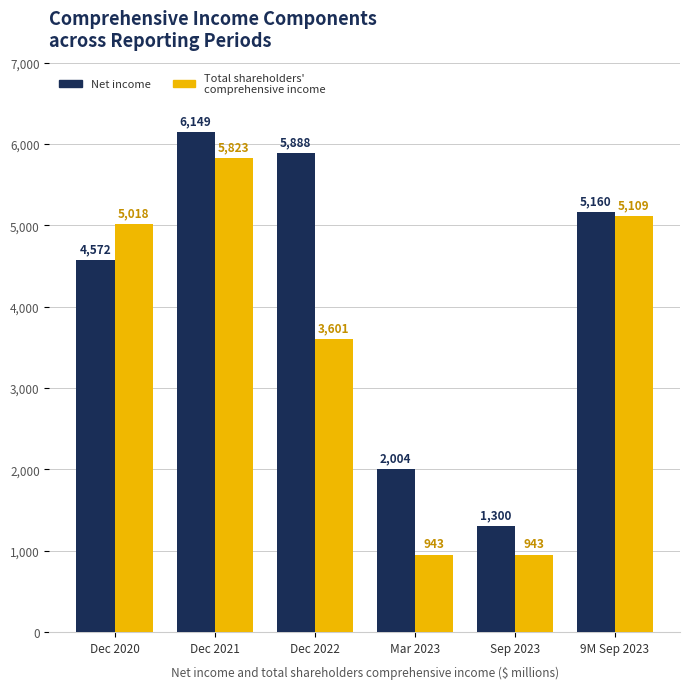

At which category is the sum across all series the highest?

Dec 2021